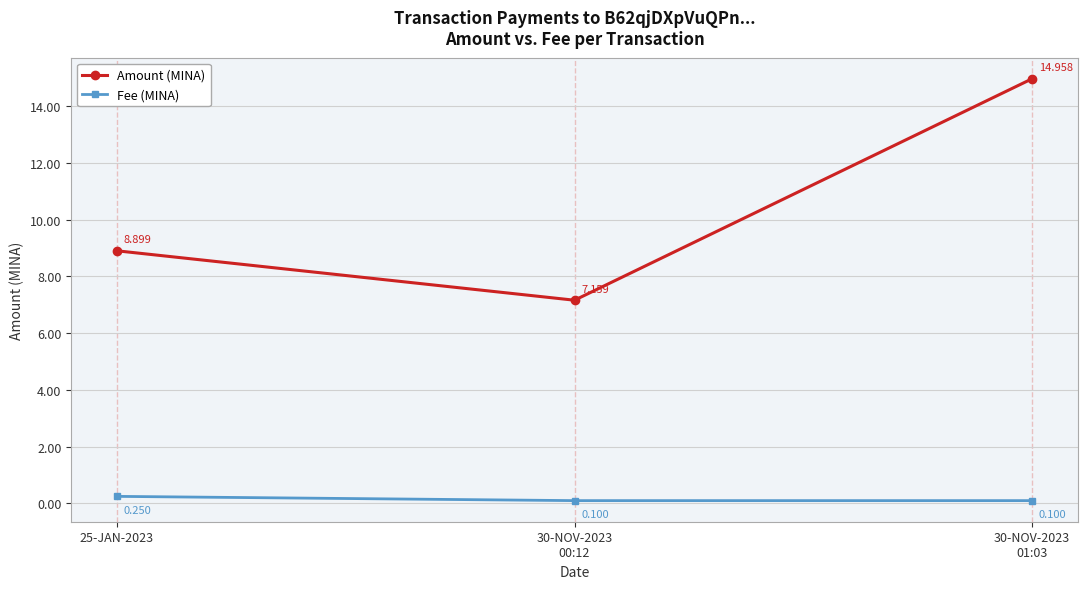

What is the spread (max minus min) of values at 25-JAN-2023?

8.6